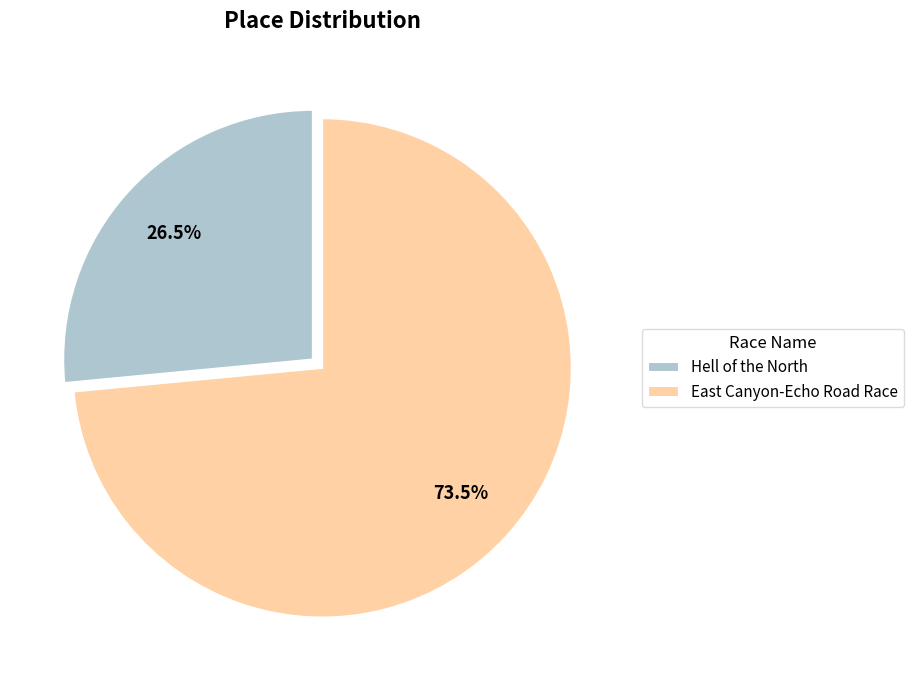

What is the smallest slice in the pie chart?

Hell of the North